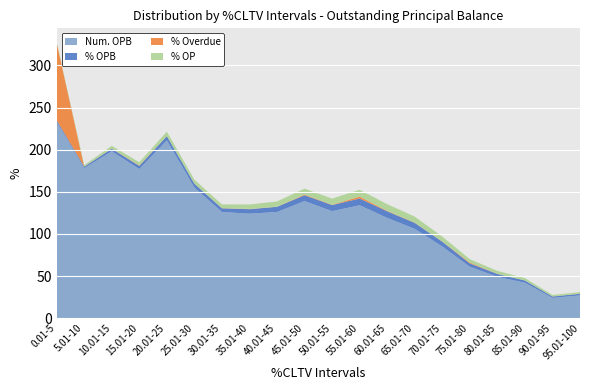

Reading left to right, transcribe all the data shown in this chart.

Num. OPB: 233.0	178.0	198.0	177.0	211.0	155.0	126.0	124.0	126.0	139.0	127.0	134.0	119.0	106.0	85.0	61.0	49.0	42.0	24.0	27.0
% OPB: 2.0	1.8	3.2	3.8	5.1	4.6	4.4	5.3	6.2	6.9	7.3	8.0	7.8	7.1	5.8	4.0	3.5	2.7	1.7	1.9
% Overdue: 91.9	0.1	0.2	0.5	0.2	0.1	0.2	0.2	0.1	0.8	0.3	2.3	0.5	0.3	0.2	1.1	0.1	0.1	0.1	0.1
% OP: 0.7	1.8	3.2	3.8	5.2	4.7	4.4	5.4	6.3	7.0	7.4	8.1	8.0	7.2	5.8	4.0	3.5	2.8	1.7	1.9